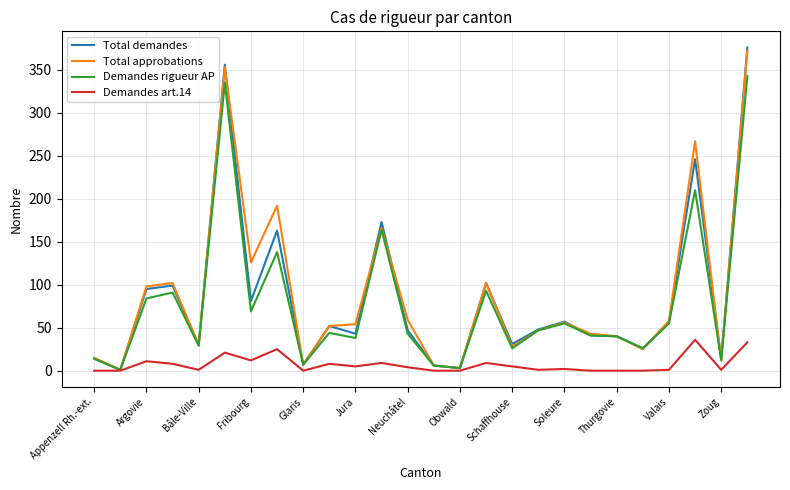

Which series ends up on top after the final intersection of Total demandes and Total approbations?

Total demandes